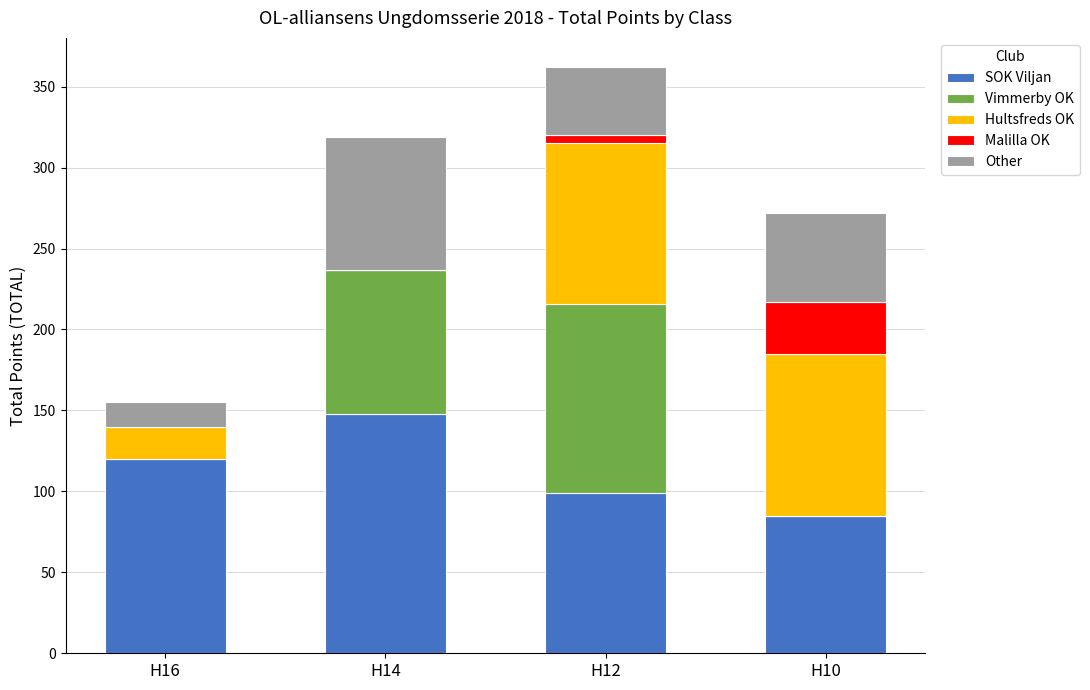

What is the maximum value for SOK Viljan?

148